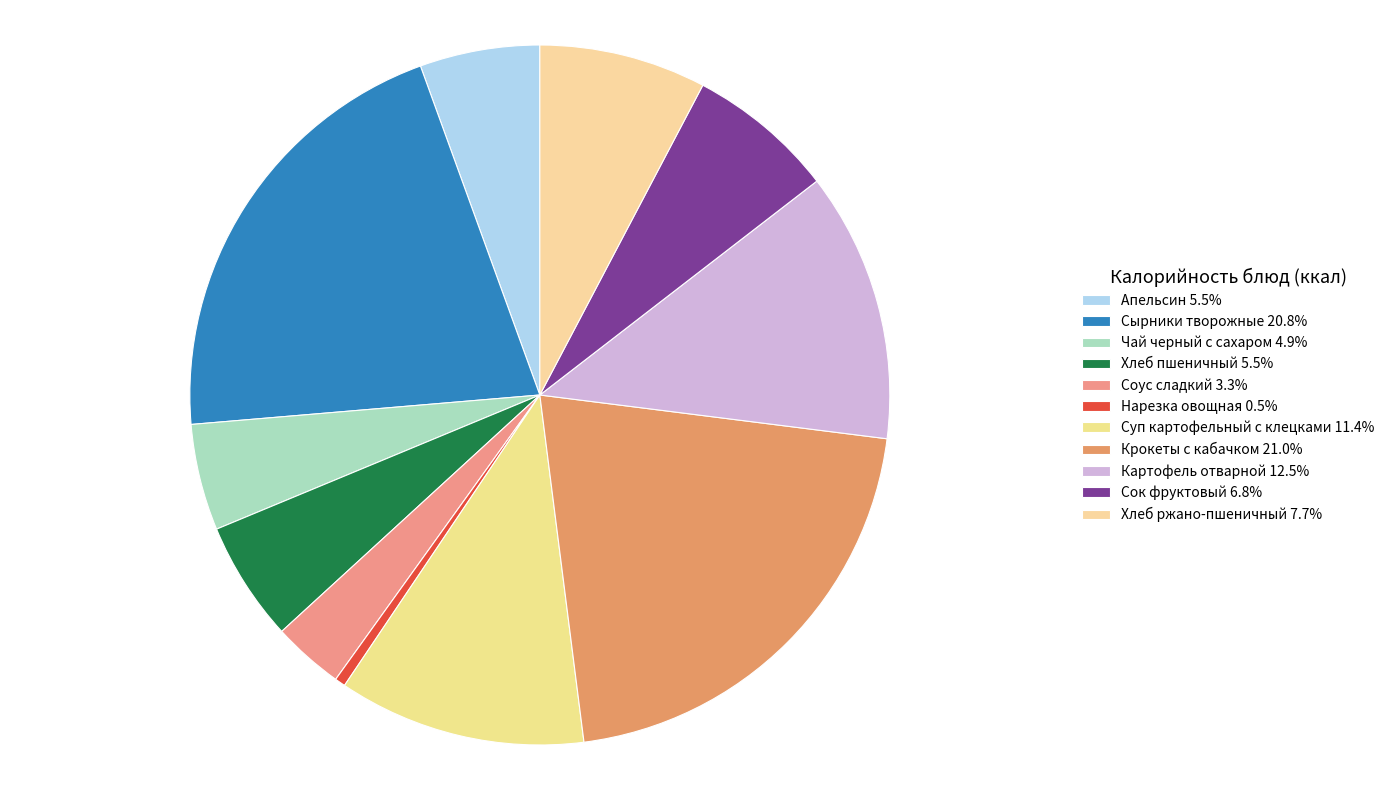

Which category has the biggest portion of the pie?

Крокеты с кабачком